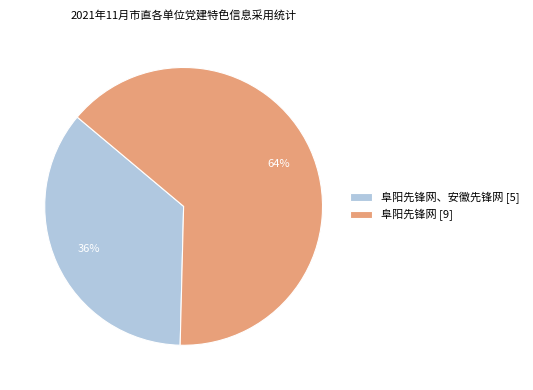

How many segments does this pie chart have?

2